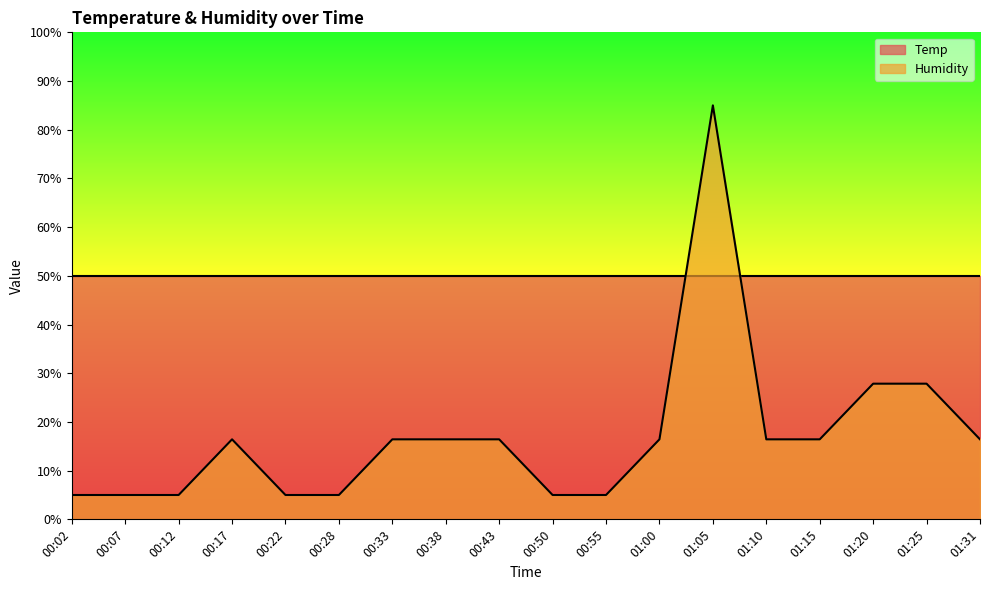

Is it true that the value at 00:55 is 8.8?

False